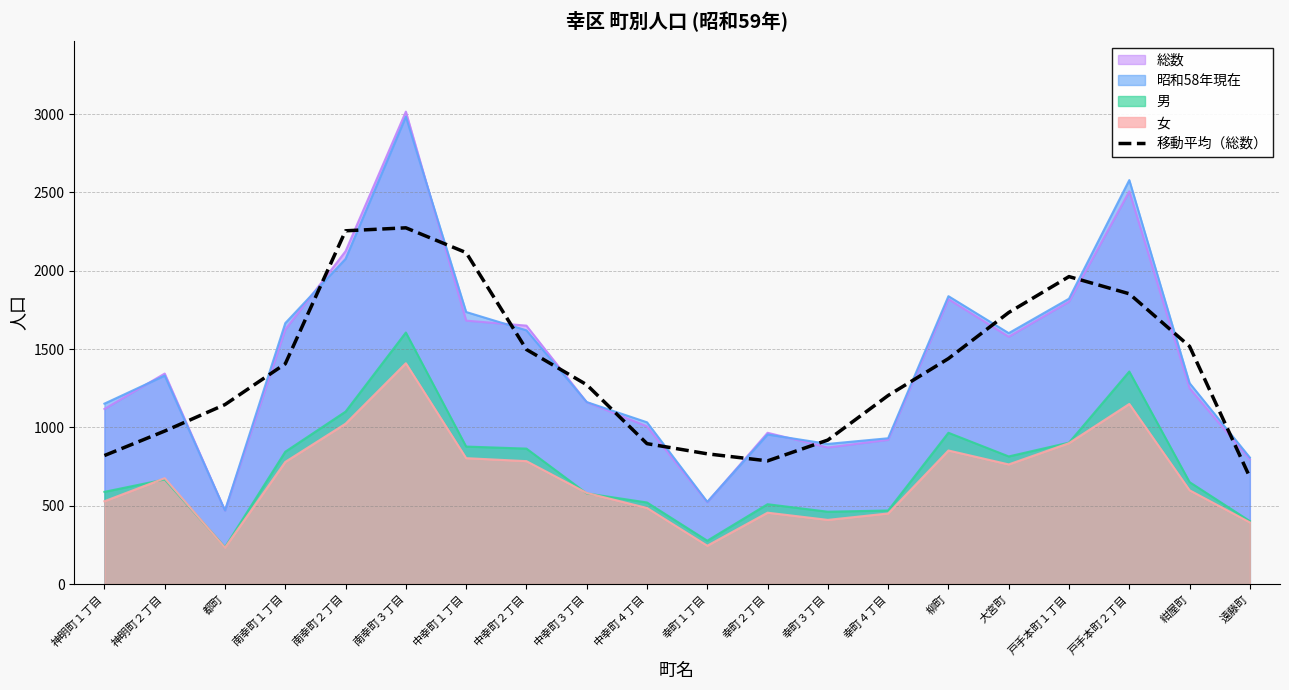

The chart shows a value of 3087.9 at 南幸町３丁目. True or false?

False